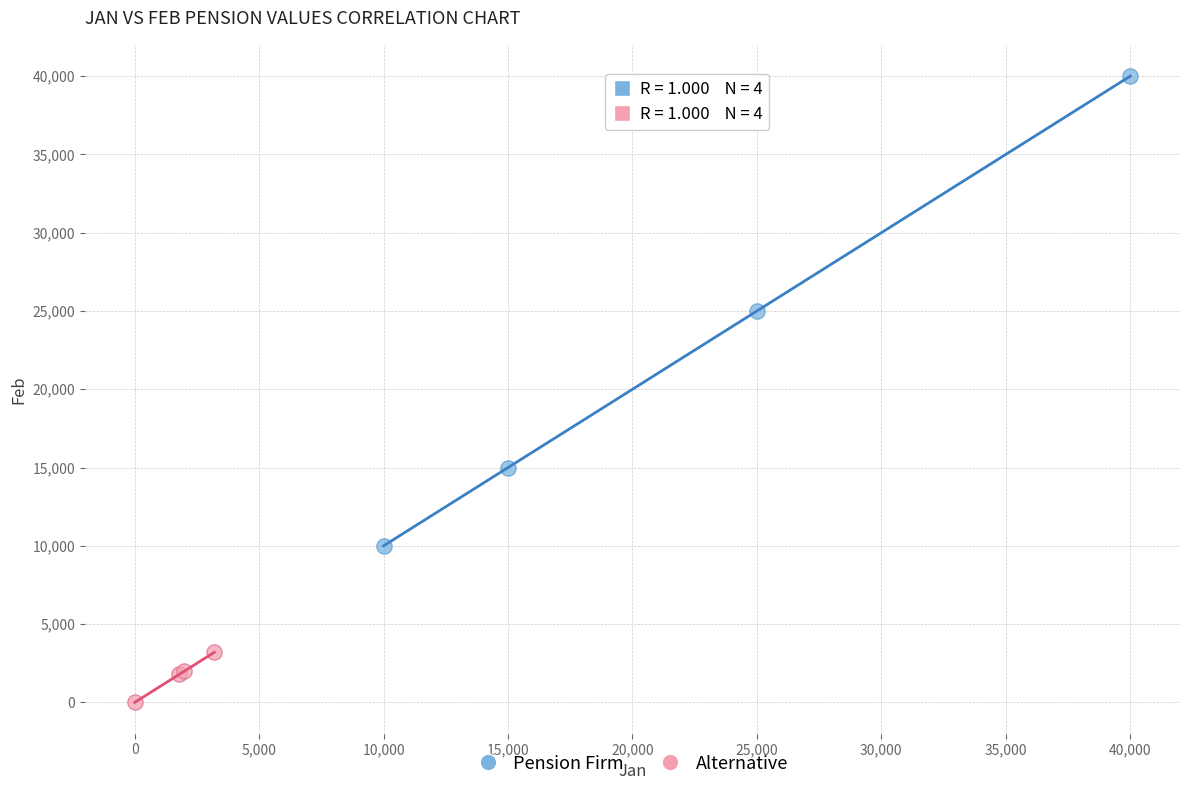

Which series contains the lowest Y value?

Alternative